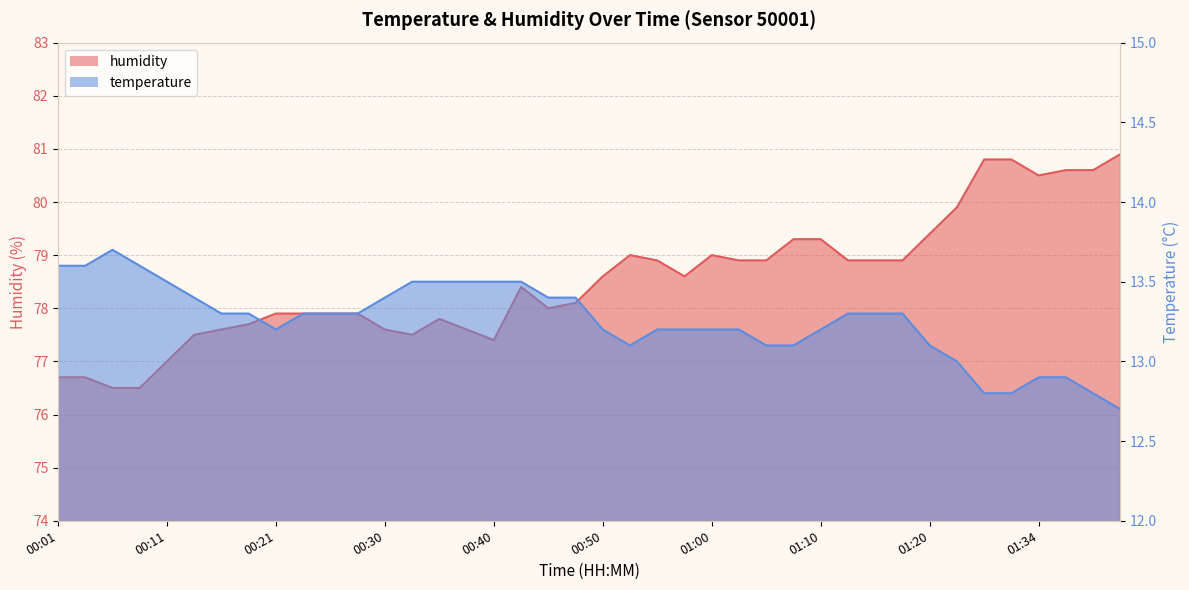

Which category has the highest value in the temperature series?

00:06